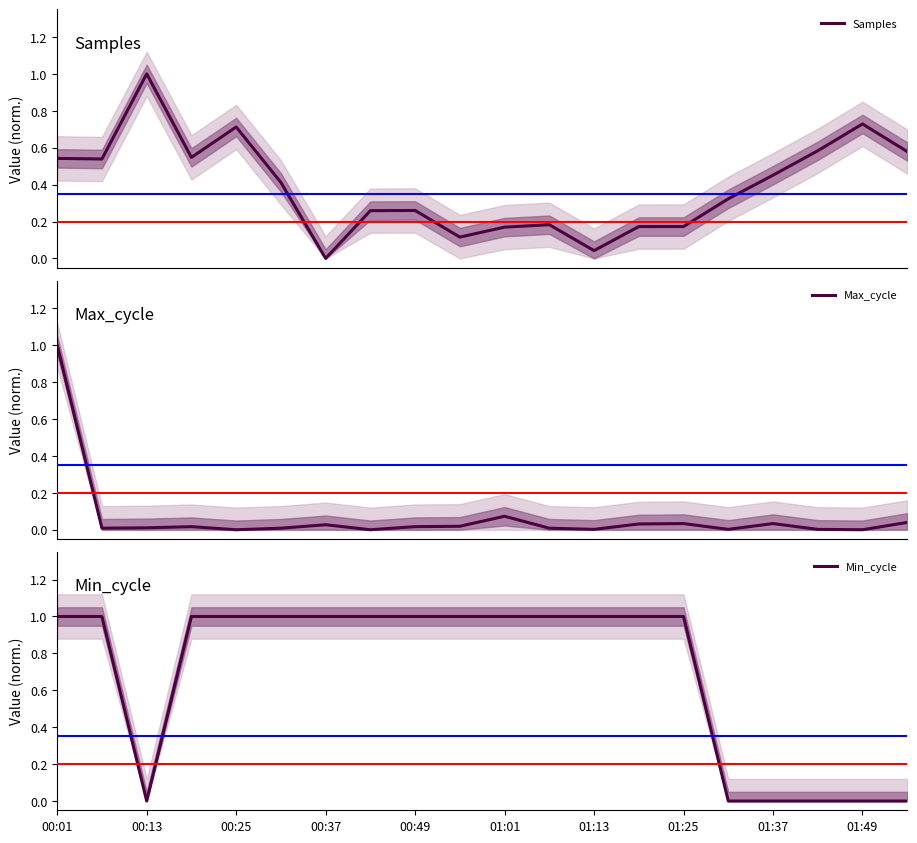

What is the highest value of the Samples series?

1.0